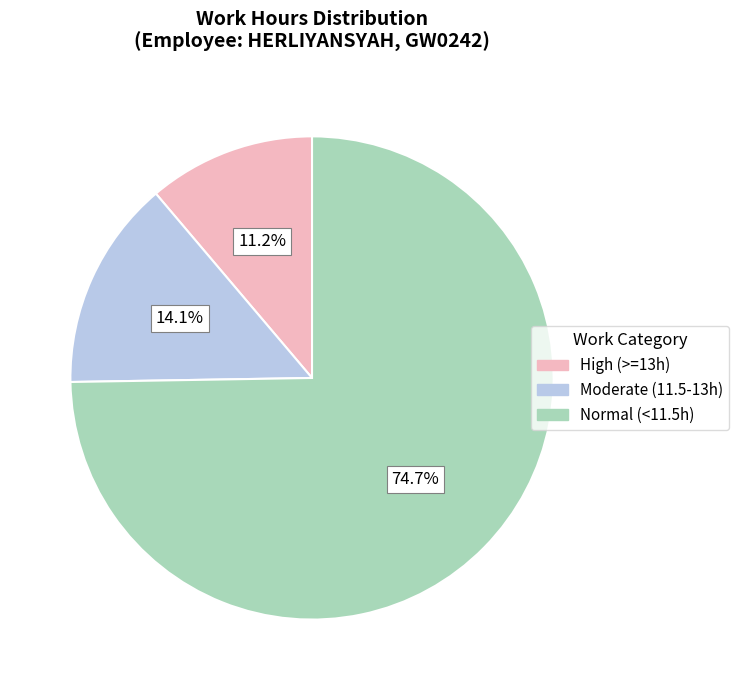

Combined, do Moderate (11.5-13h) and Normal (<11.5h) account for over 50%?

Yes